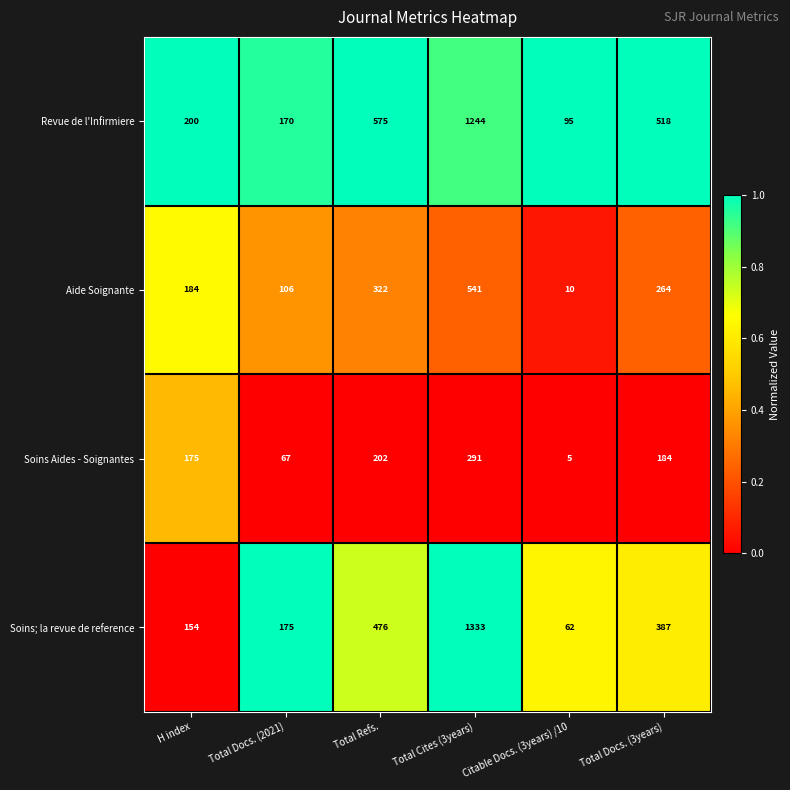

List the series in order of their peak value, lowest first.

Soins Aides - Soignantes, Aide Soignante, Revue de l'Infirmiere, Soins; la revue de reference